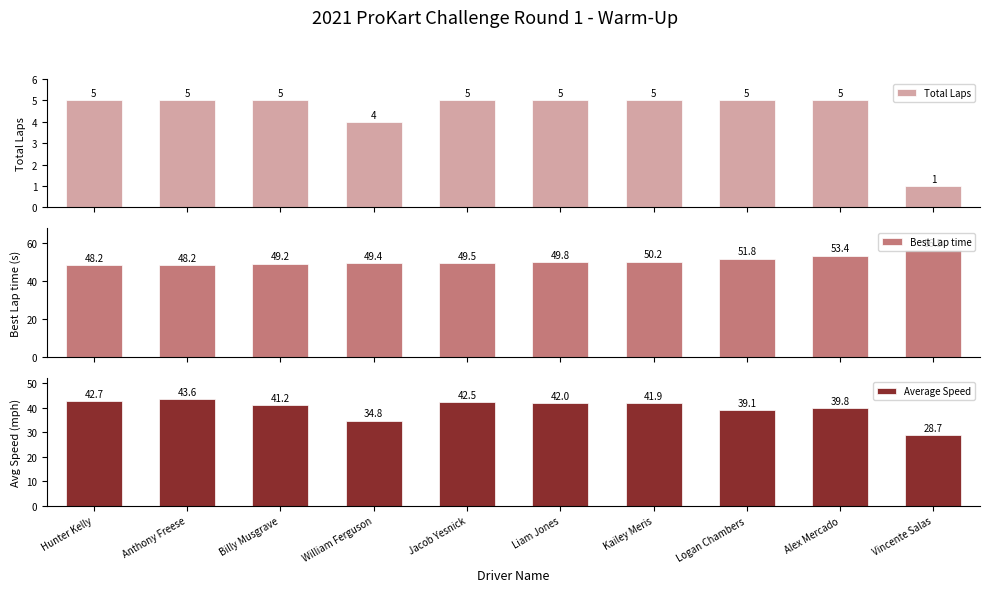

How many groups of bars are there?

10